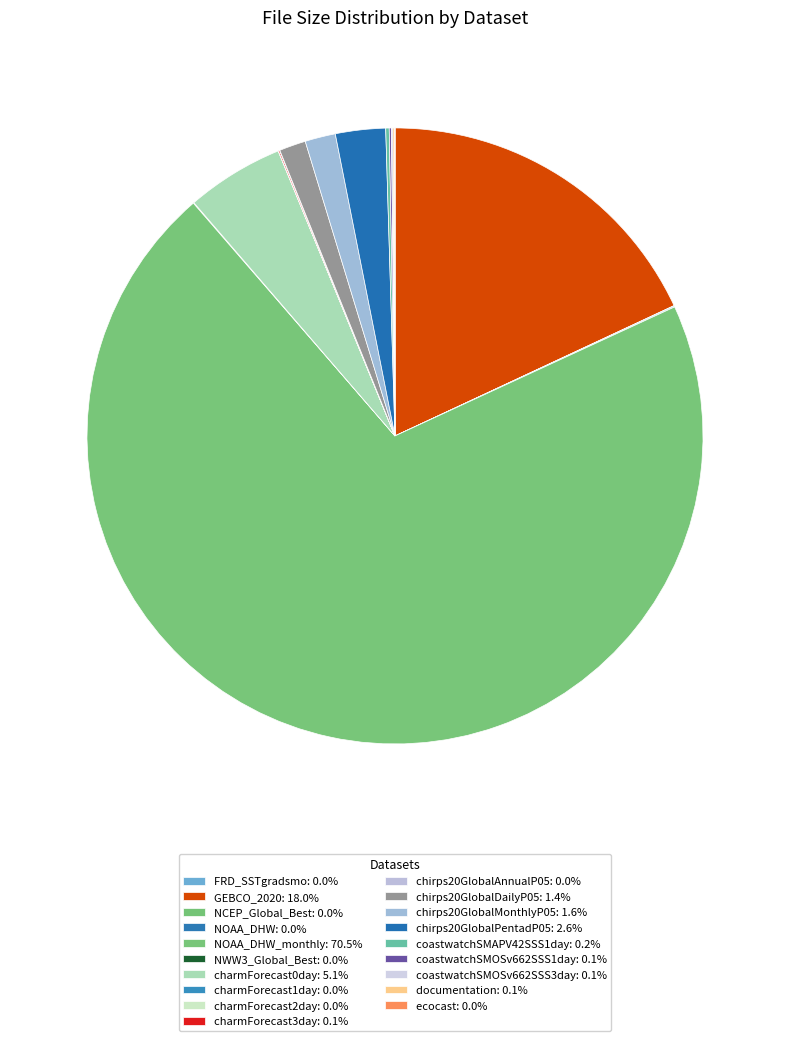

Count the number of slices in the pie.

19